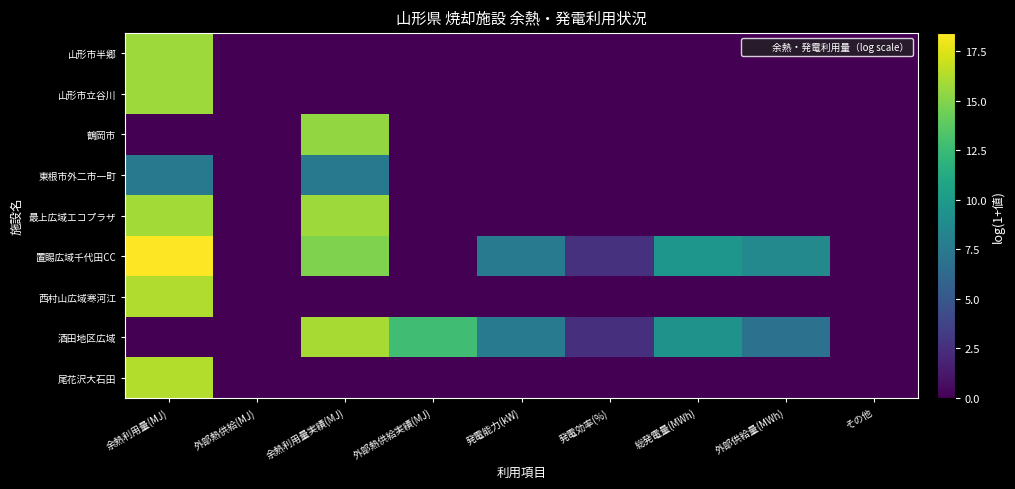

At which category is the sum across all series the highest?

余熱利用量(MJ)